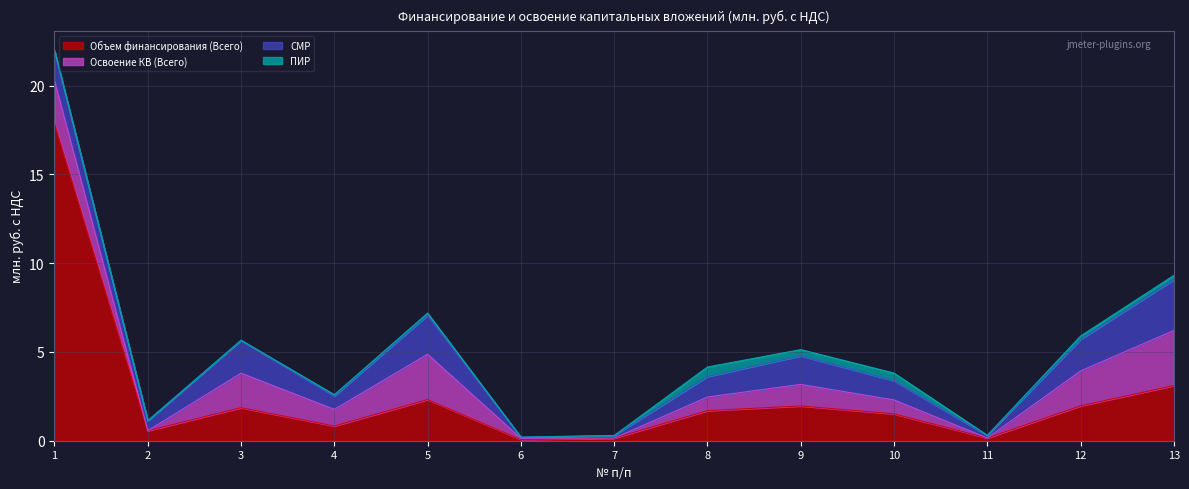

True or false: Объем финансирования (Всего) and СМР intersect in this chart.

False